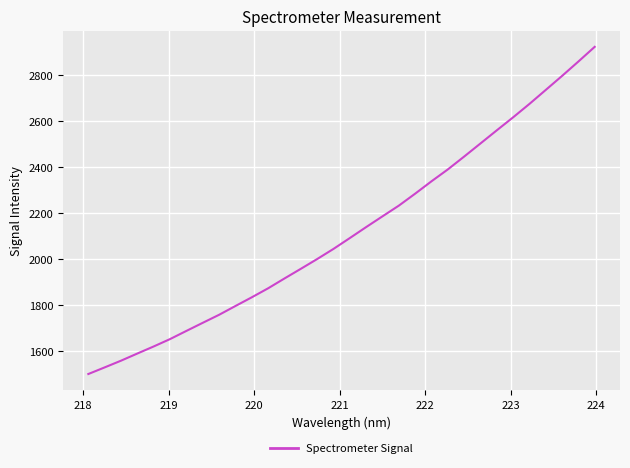

What is the difference between the maximum and minimum values?

1422.2